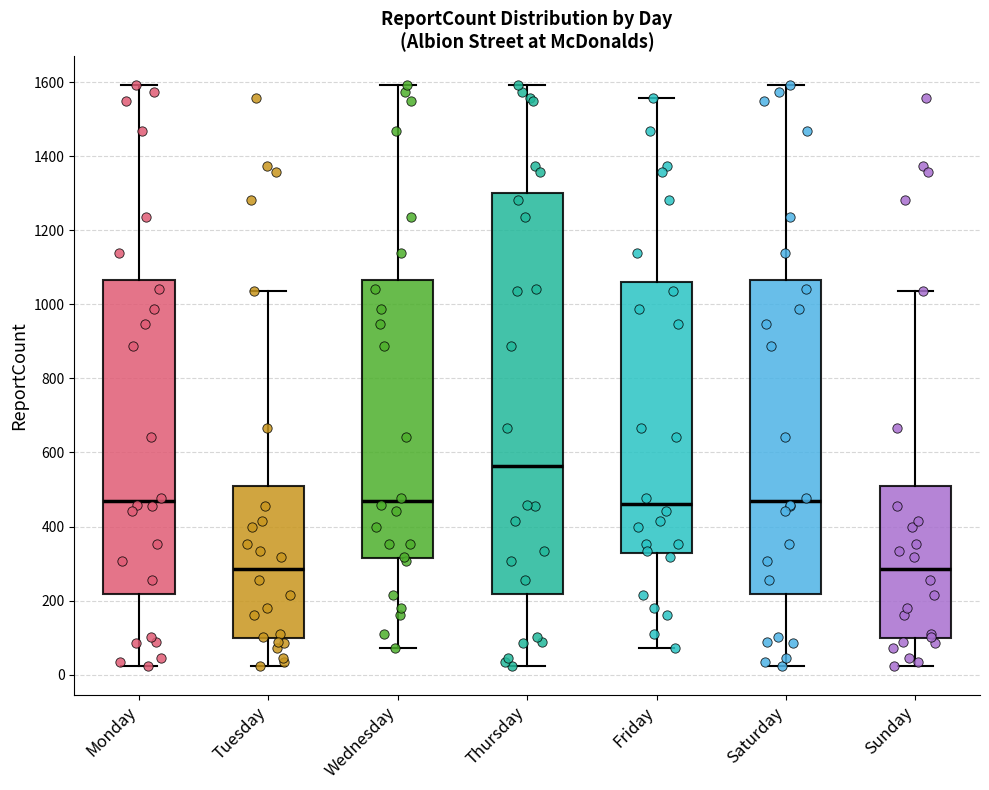

Comparing the boxes themselves (not the whiskers), which one is the tallest?

Thursday